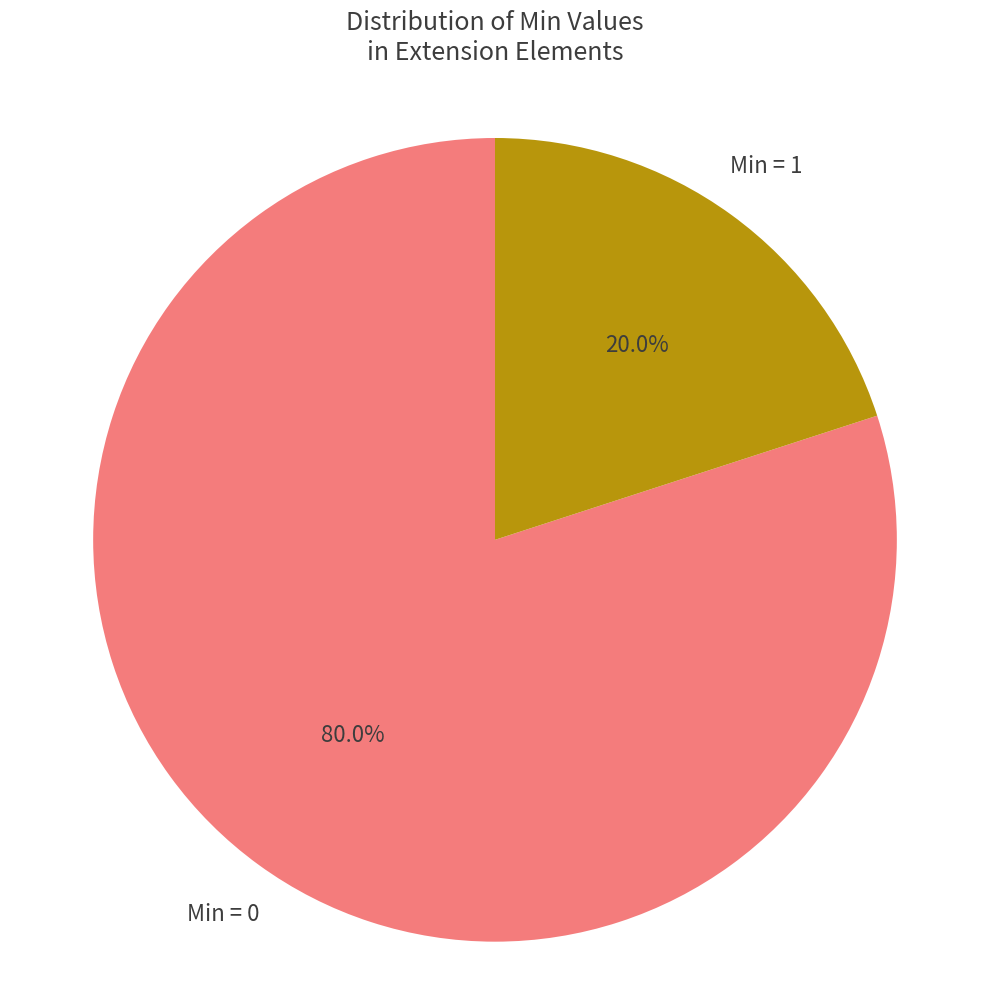

Is there any slice that represents more than half of the pie?

Yes